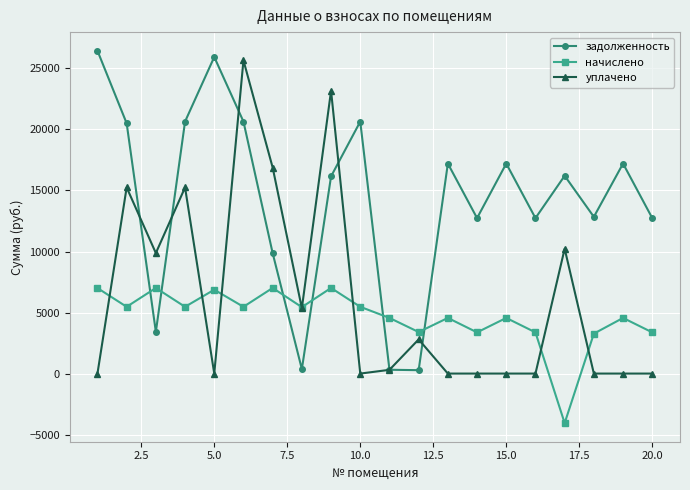

In начислено, how many points are lower than both neighbors (excluding endpoints)?

7